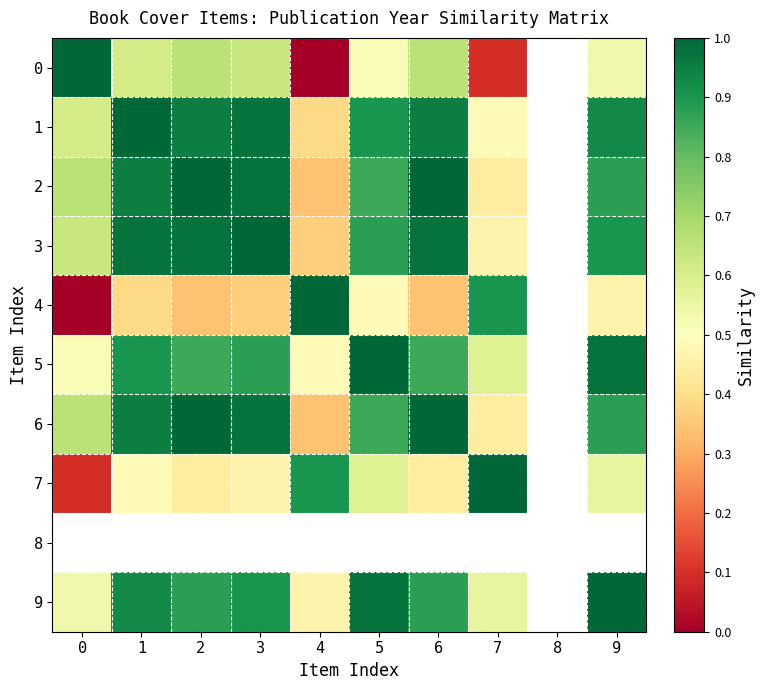

Is it true that 7 equals 0.9 at 4?

True